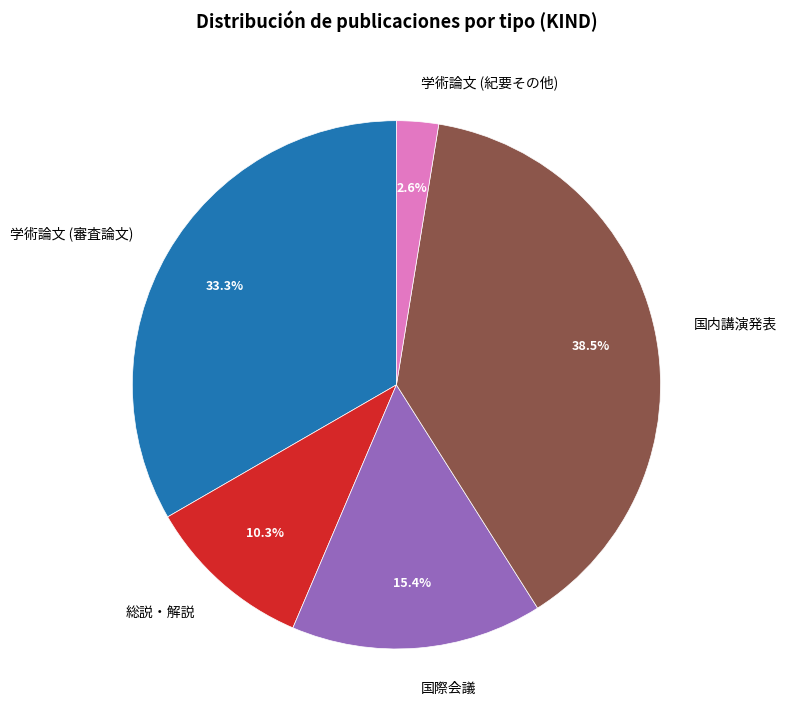

What portion of the pie excludes 総説・解説?

89.7%